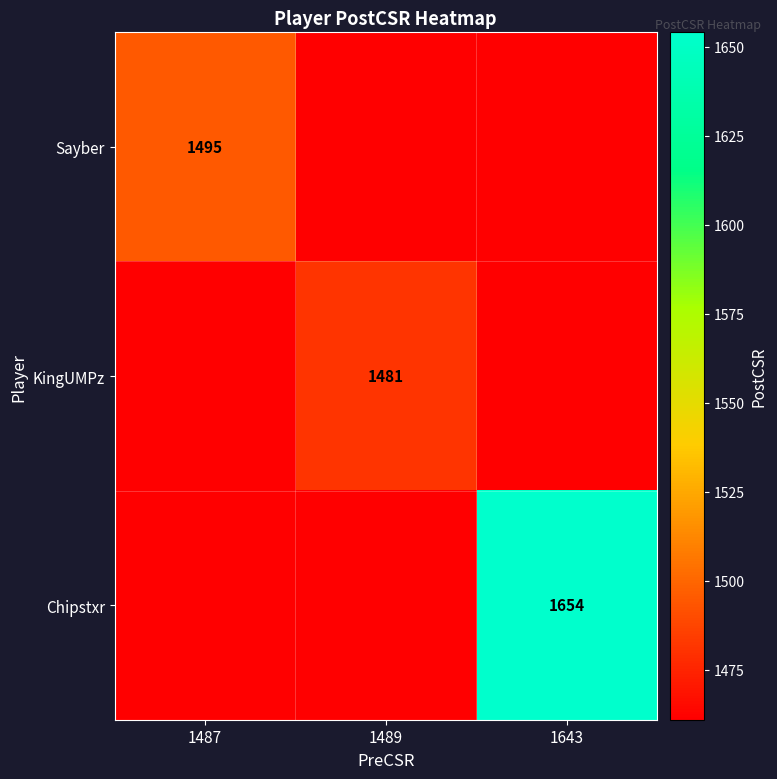

Is it true that Sayber equals 633 at 1487?

False